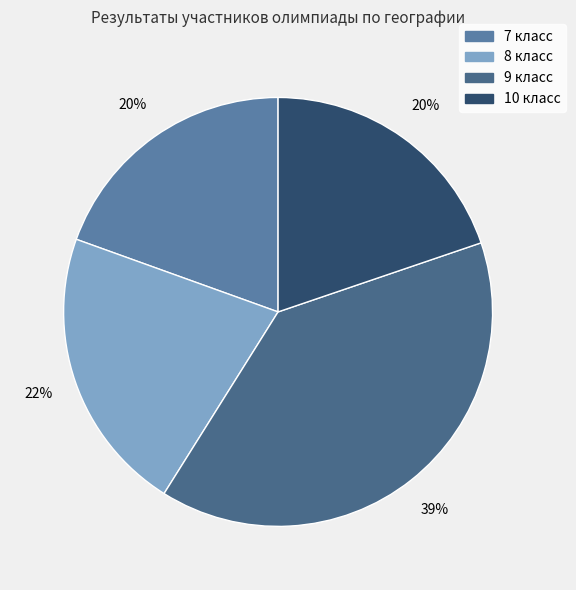

How many slices are in this pie chart?

4